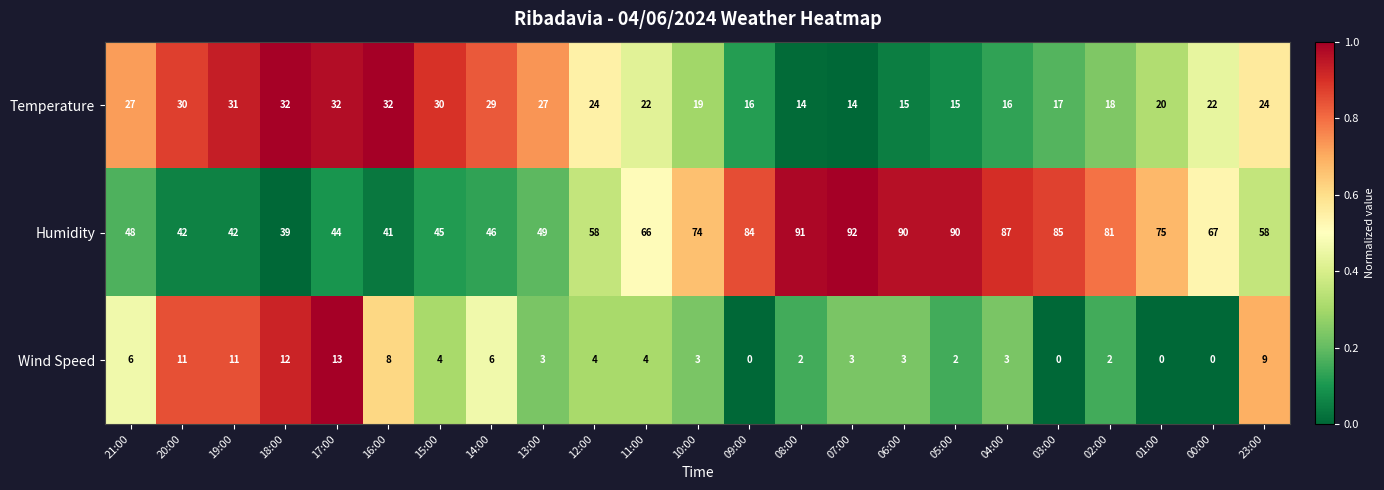

Which series changed the most between 14:00 and 08:00?

Humidity